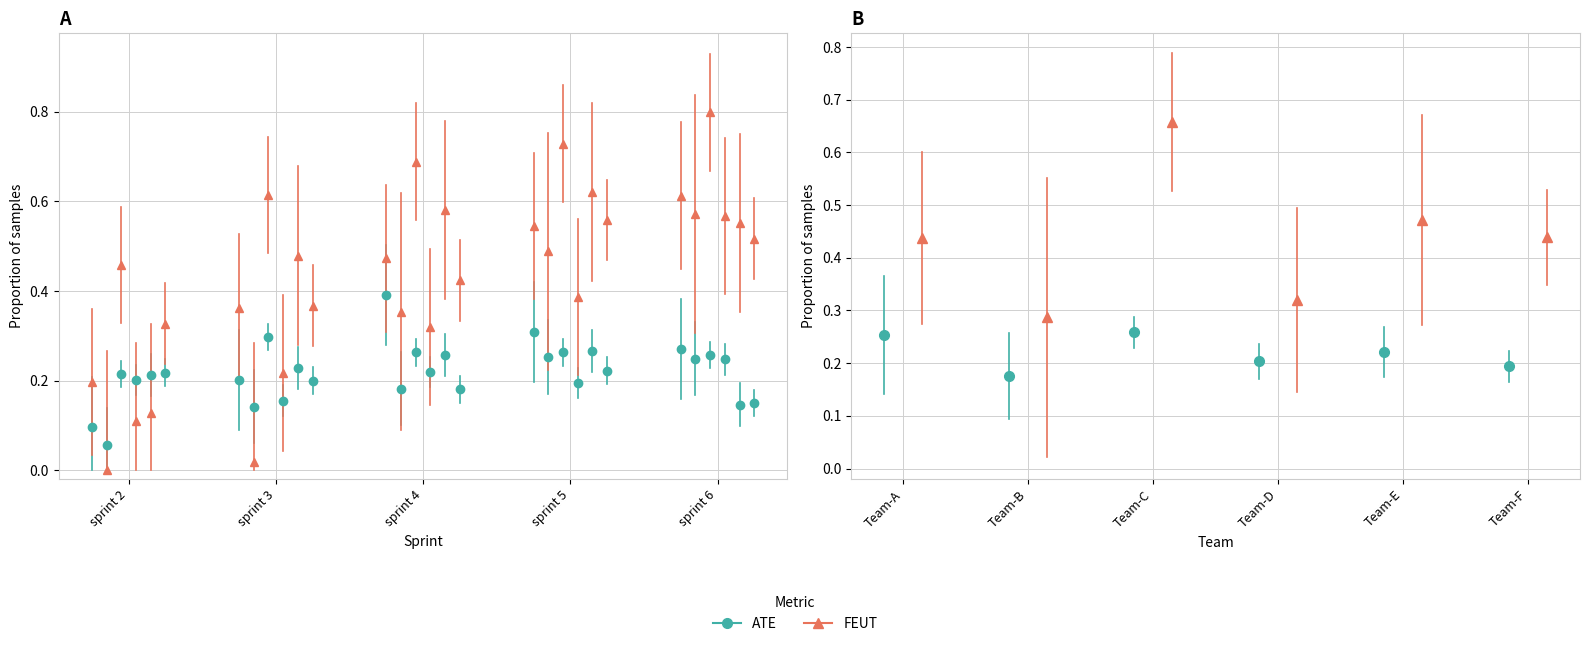

Rank the series at sprint 2 from lowest to highest value.

ATE, FEUT